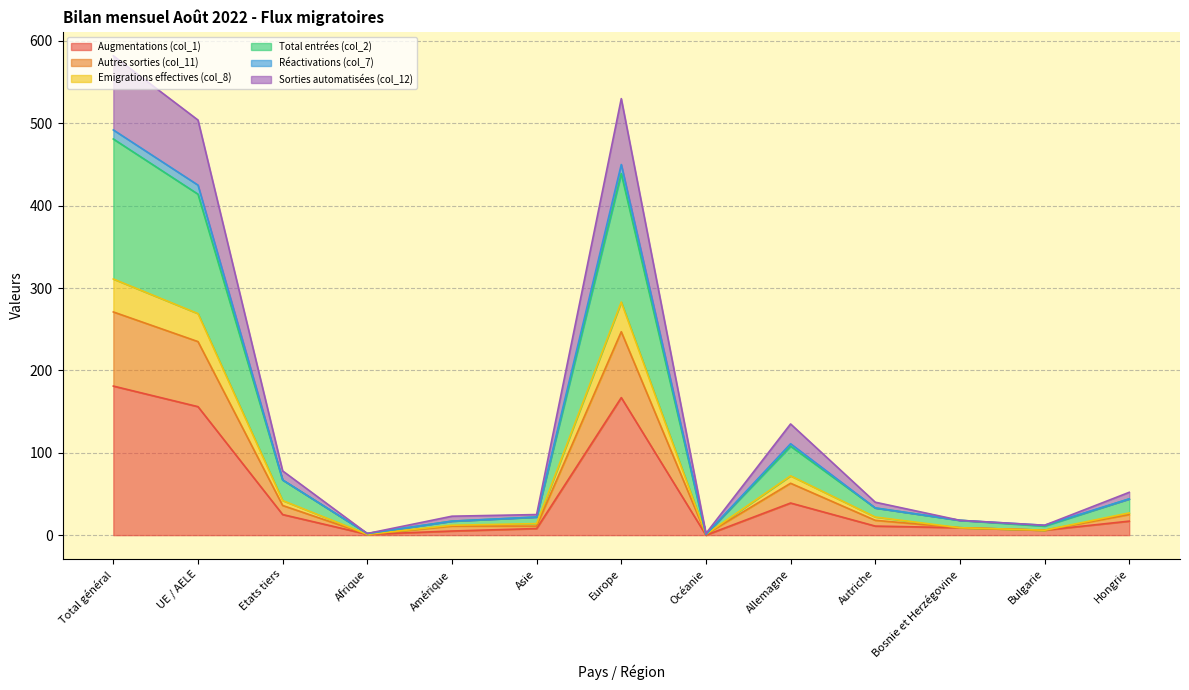

True or false: Augmentations (col_1) and Total entrées (col_2) intersect in this chart.

False